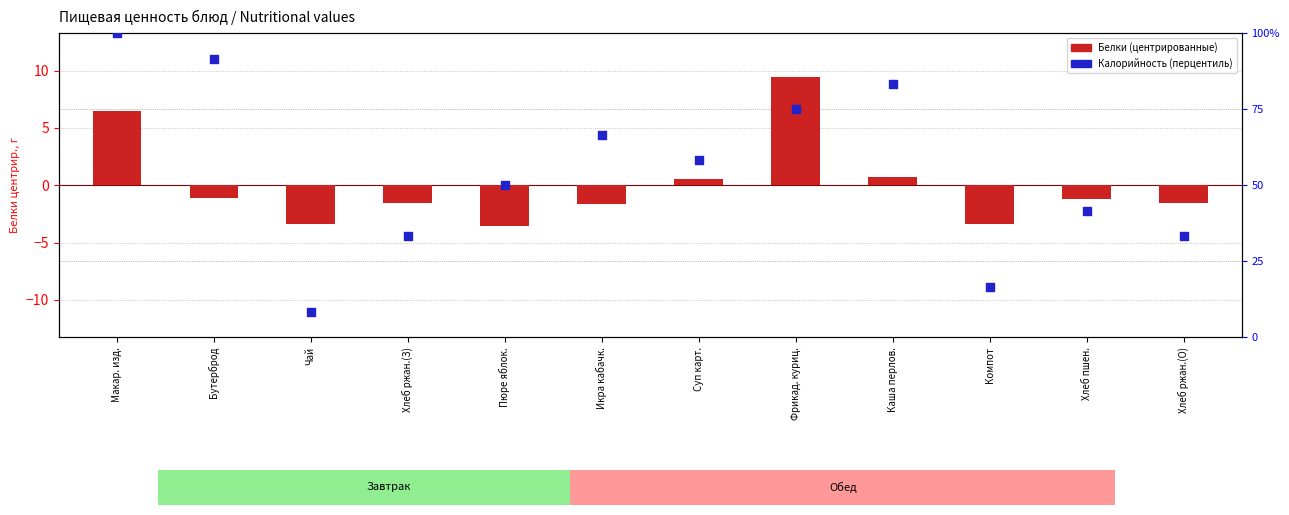

Which series has the largest total across all categories?

Калорийность (перцентиль)